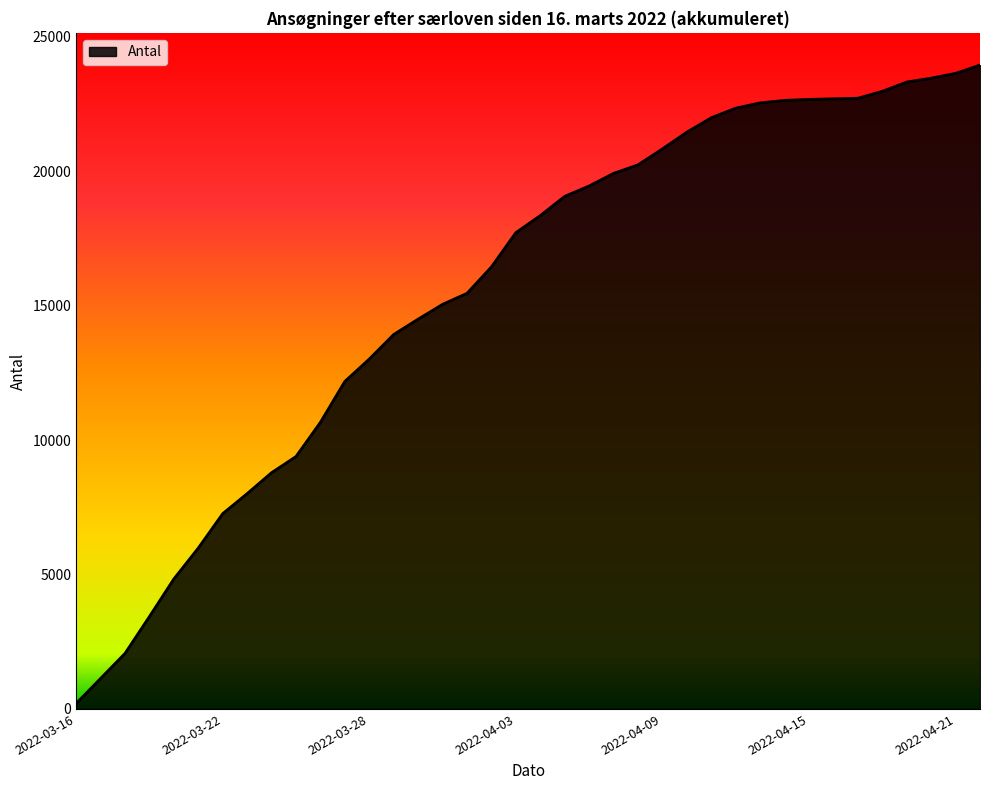

What is the difference between the maximum and minimum values?

23742